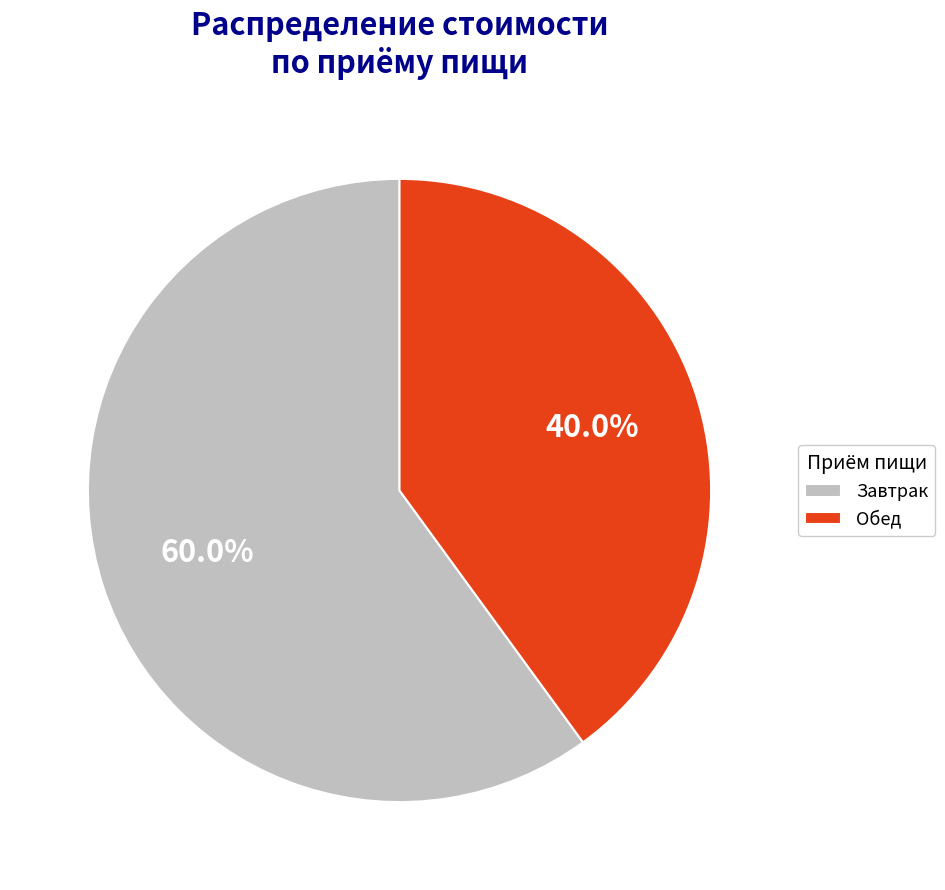

Is the sum of Завтрак and Обед greater than half?

Yes